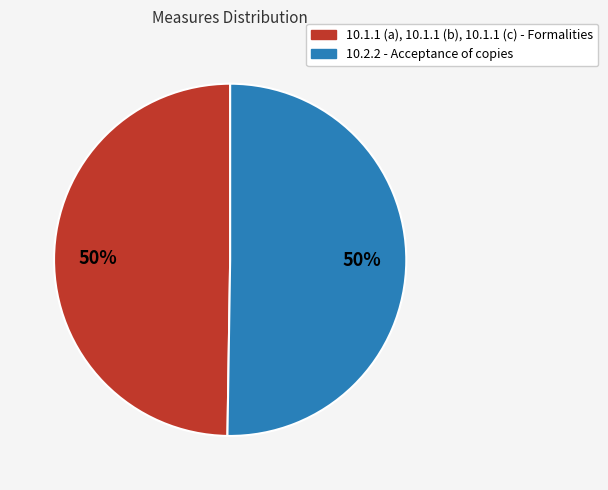

Approximately how many times larger is the value at 10.1.1 (a), 10.1.1 (b), 10.1.1 (c) - Formalities compared to 10.2.2 - Acceptance of copies?

1.0